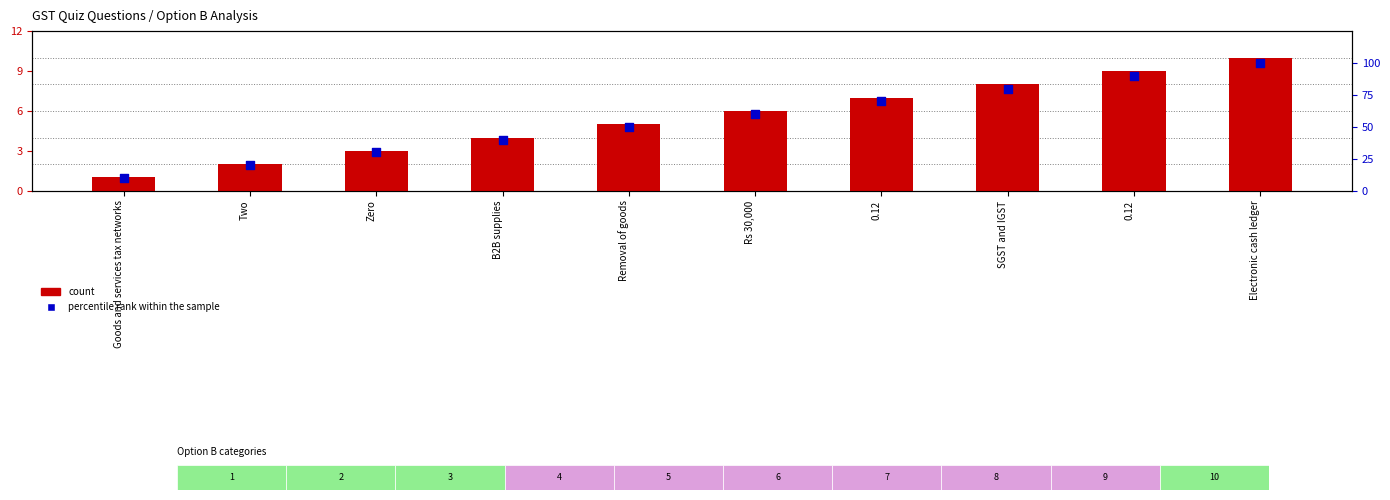

What are all the series names shown in the legend?

count, percentile rank within the sample